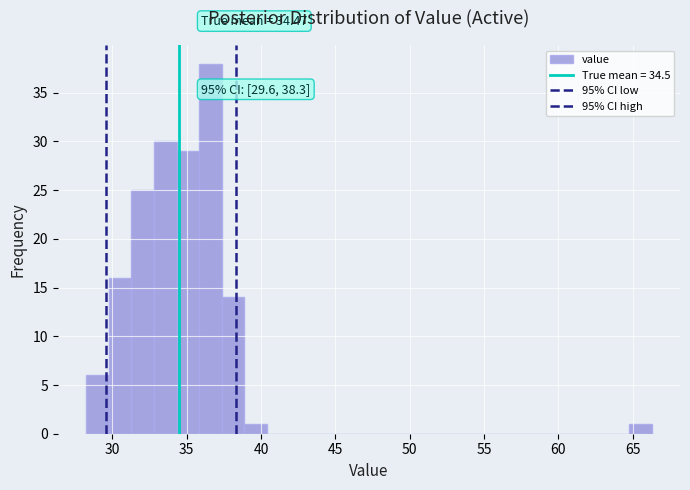

Read against the x-axis, roughly where is the centre of the tallest bar?

36.5